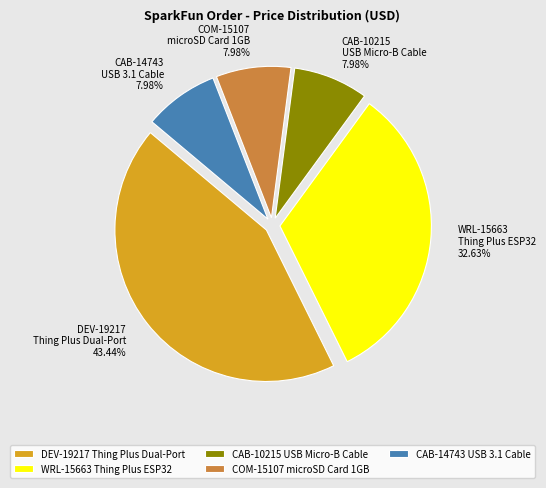

Is there a majority slice in this chart?

No